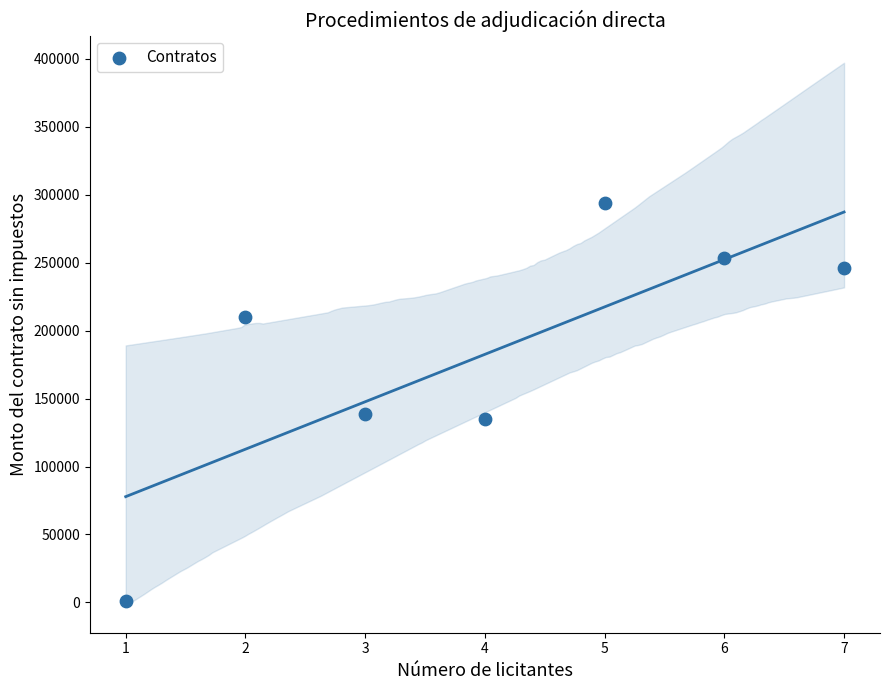

What is the range of X values (max minus min)?

6.0